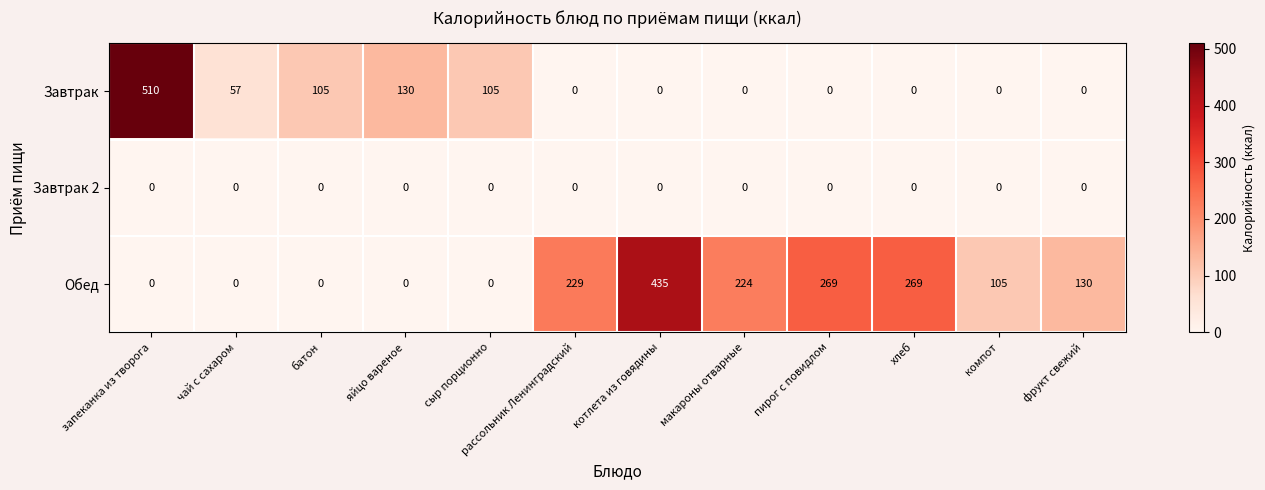

At how many categories does at least one series exceed 211?

6